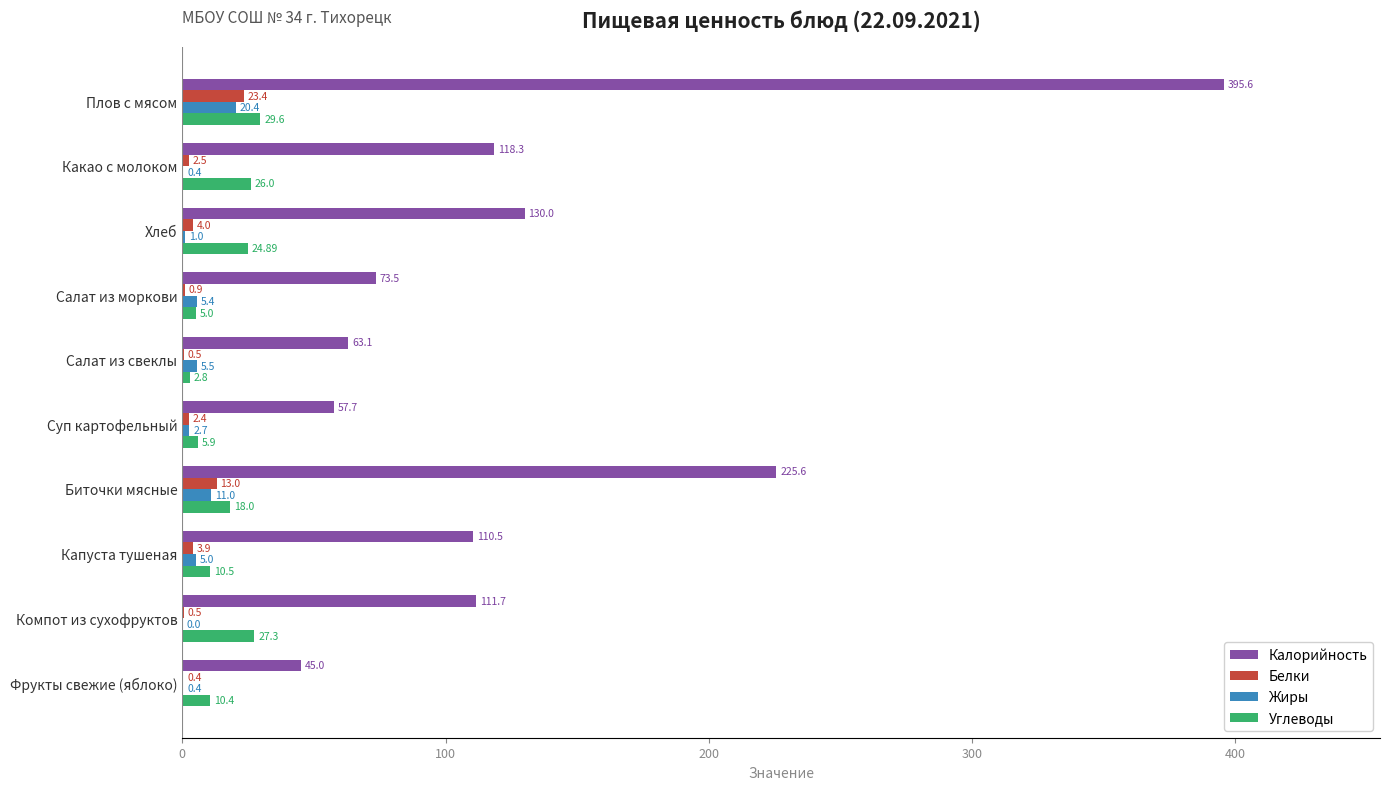

At which label does Жиры reach its peak?

Плов с мясом